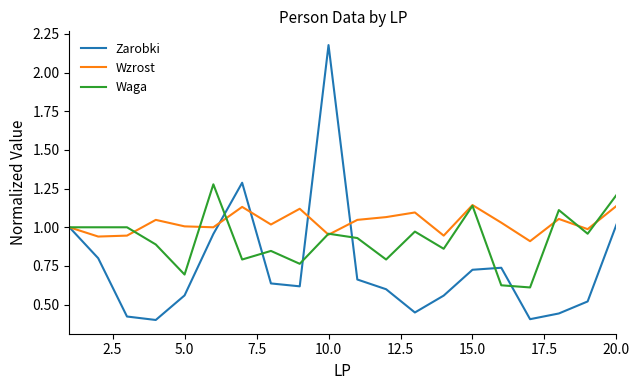

Rank the series by their average value, from lowest to highest.

Zarobki, Waga, Wzrost